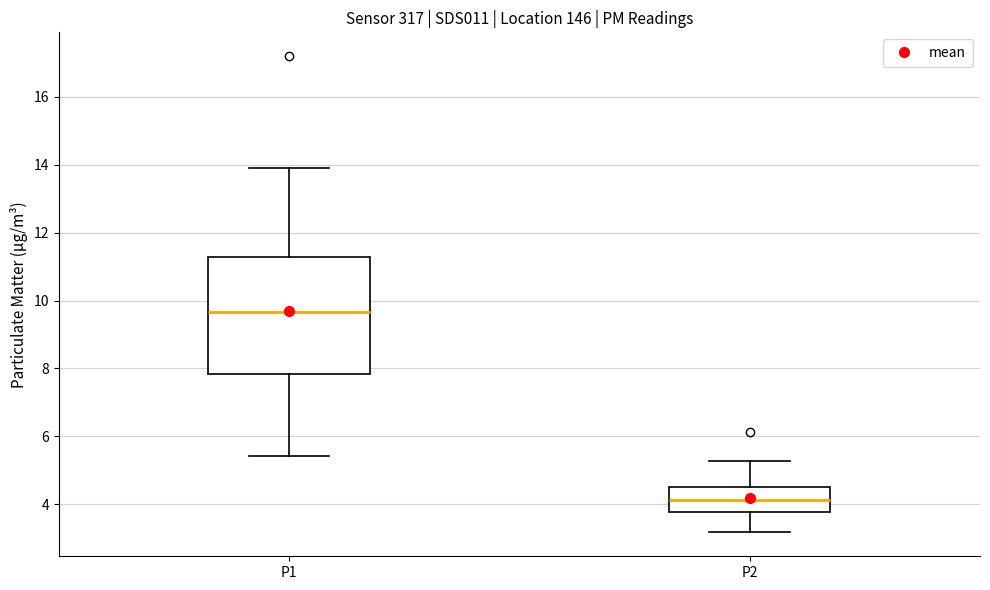

Where is the lower edge of the box for P2 on the y-axis? The values are not printed on the chart, so give them approximately, as read against the axis.

3.8